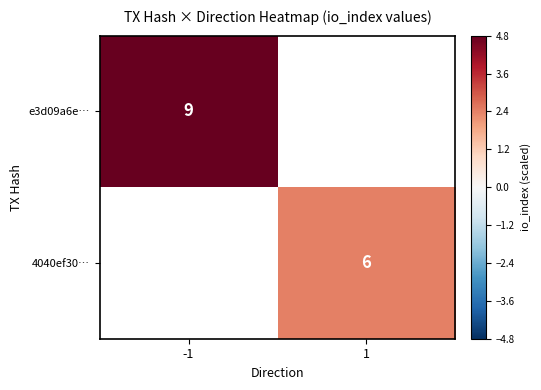

Is it true that 4040ef30… equals 6.0 at 1?

True